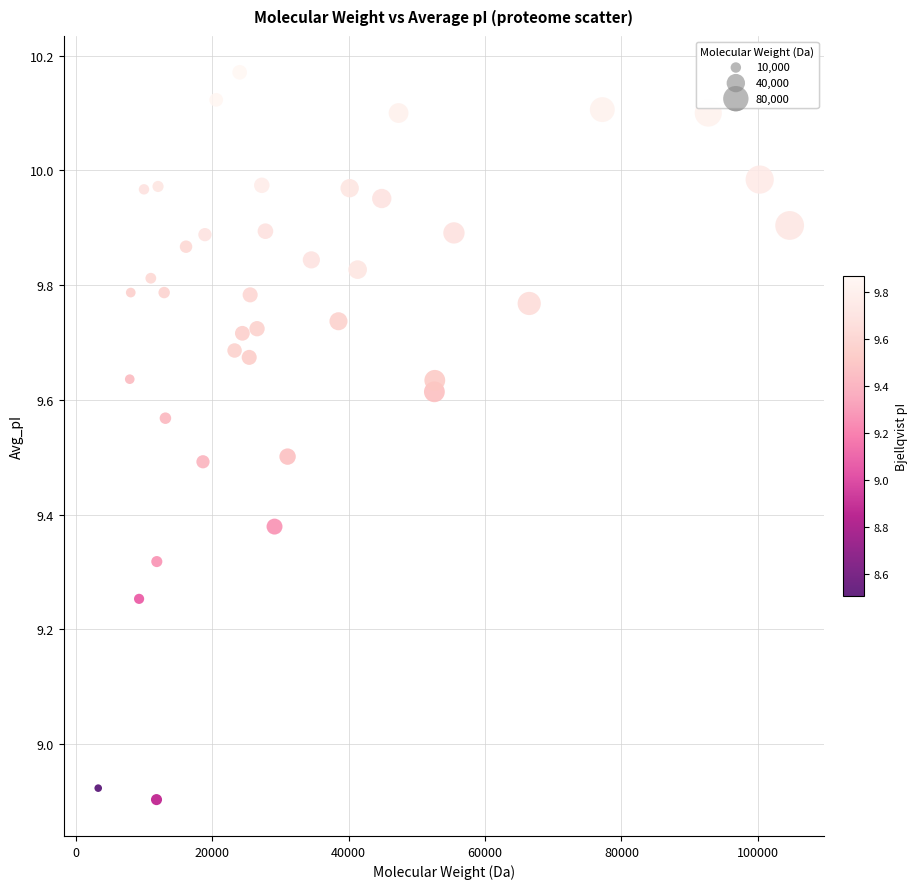

What is the range of Y values (max minus min)?

1.3